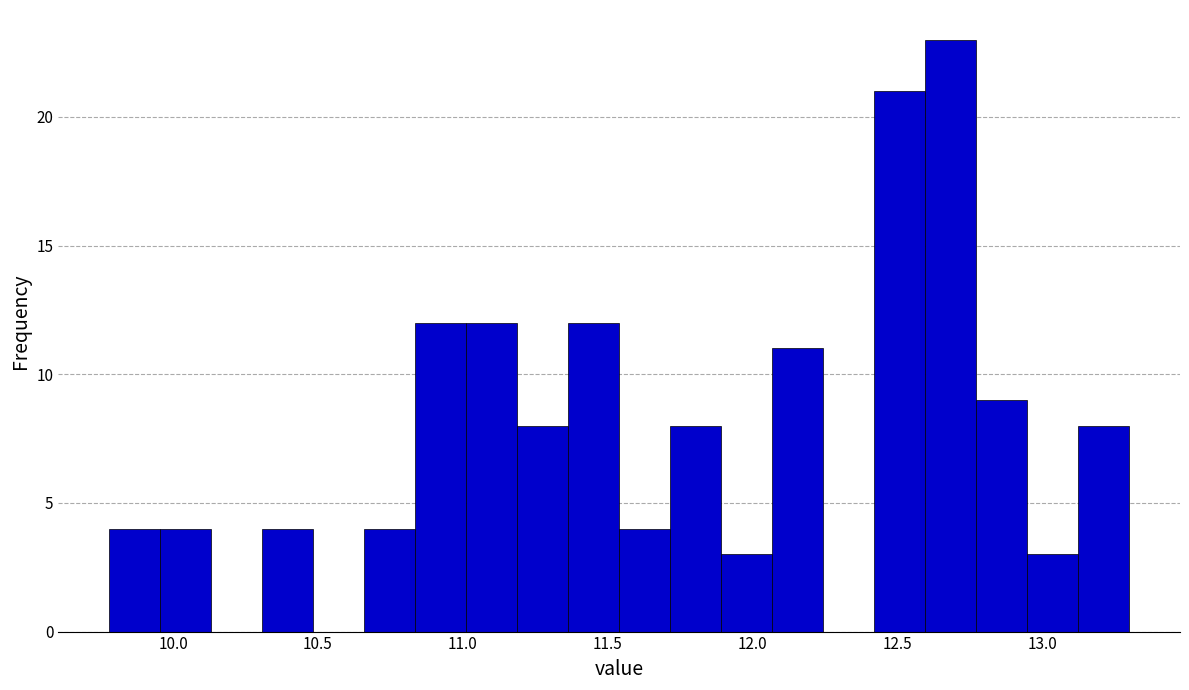

Read against the x-axis, roughly where is the centre of the tallest bar?

12.70